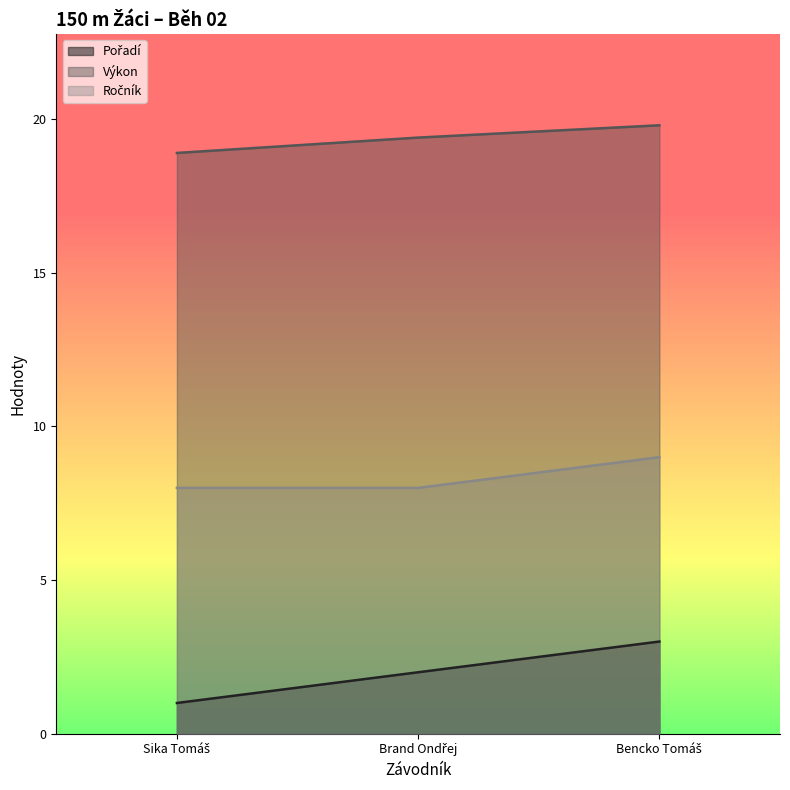

Between Brand Ondřej and Bencko Tomáš, which series saw the biggest shift?

Pořadí